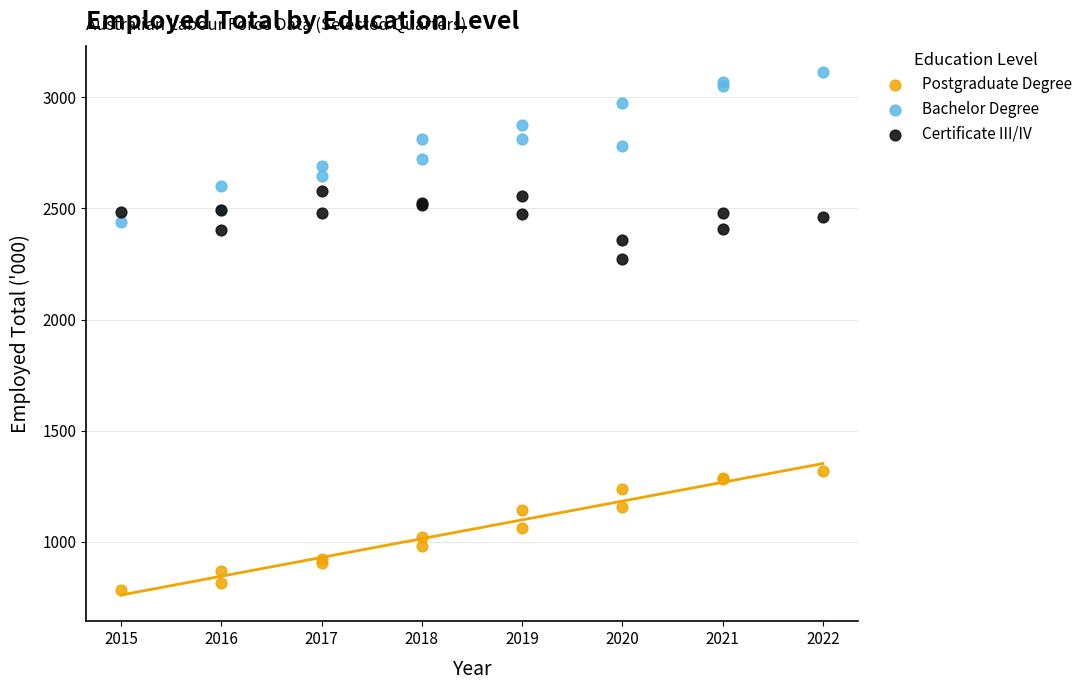

Across all series, what Y value is closest to 1949?

2271.3